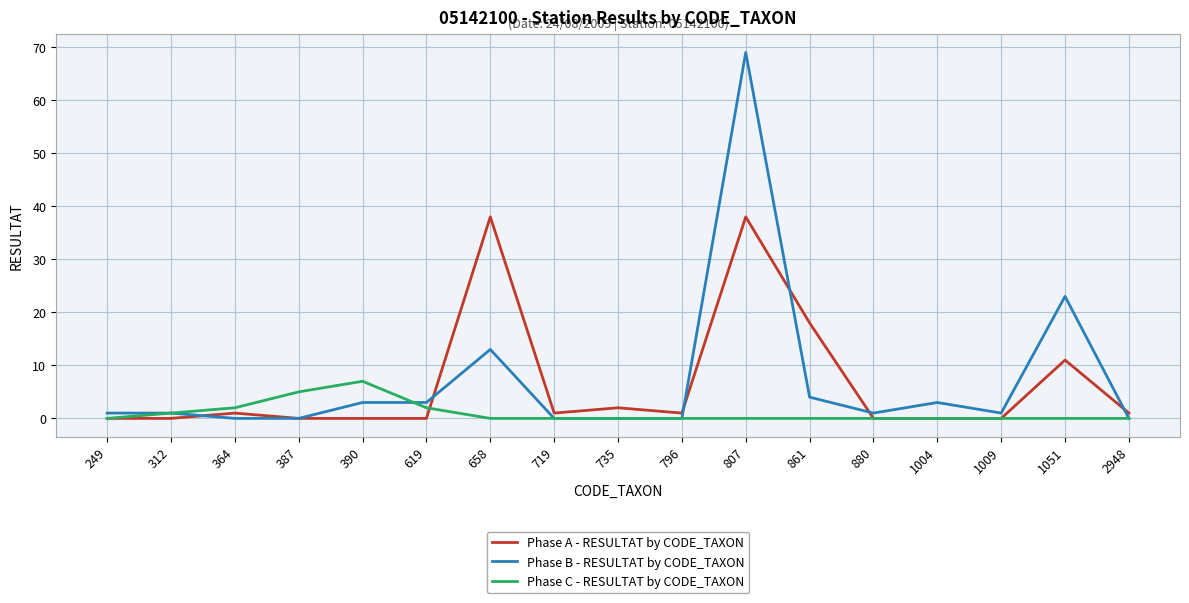

Reading right to left, list all the values displayed in this chart.

Phase A - RESULTAT by CODE_TAXON: 1	11	0	0	0	18	38	1	2	1	38	0	0	0	1	0	0
Phase B - RESULTAT by CODE_TAXON: 0	23	1	3	1	4	69	0	0	0	13	3	3	0	0	1	1
Phase C - RESULTAT by CODE_TAXON: 0	0	0	0	0	0	0	0	0	0	0	2	7	5	2	1	0